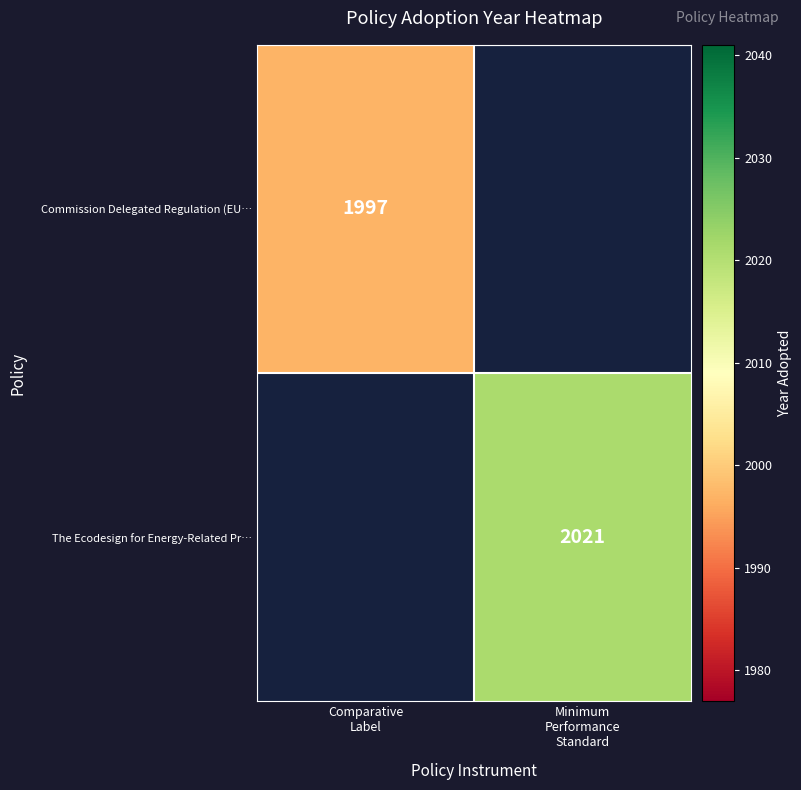

At Comparative Label, list the series in order from largest to smallest.

Commission Delegated Regulation (EU…, The Ecodesign for Energy-Related Pr…